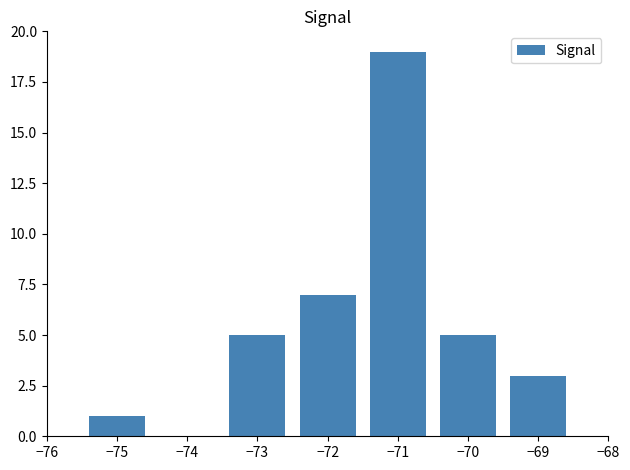

Reading left to right, extract all data points from this chart.

−75=1	−73=5	−72=7	−71=19	−70=5	−69=3